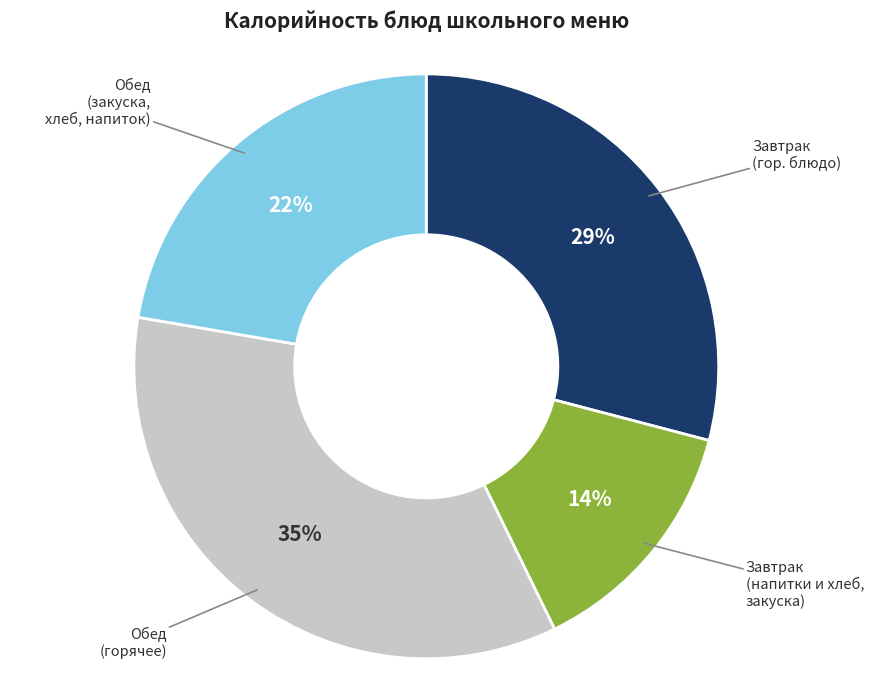

To the nearest percent, what is the average slice percentage?

25%